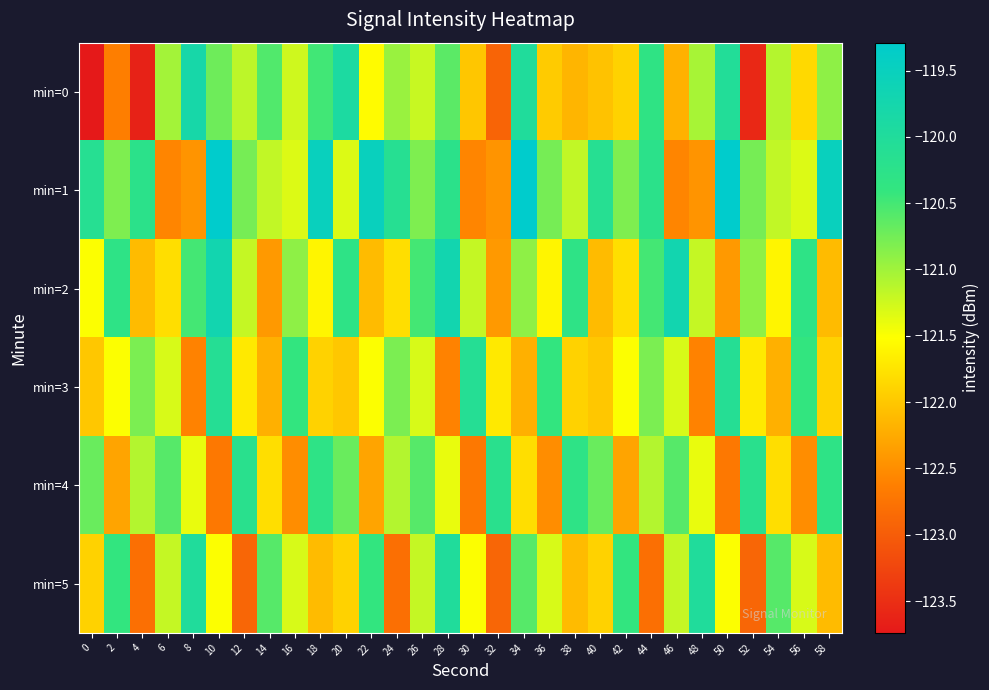

At which category is the sum across all series the highest?

10